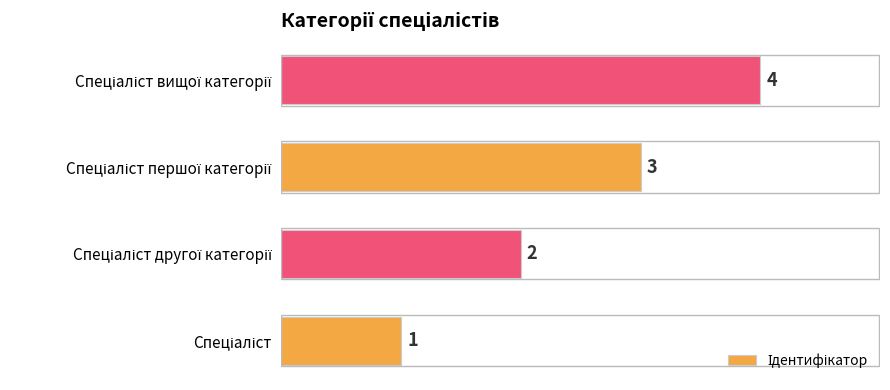

What is the sum of all values?

10